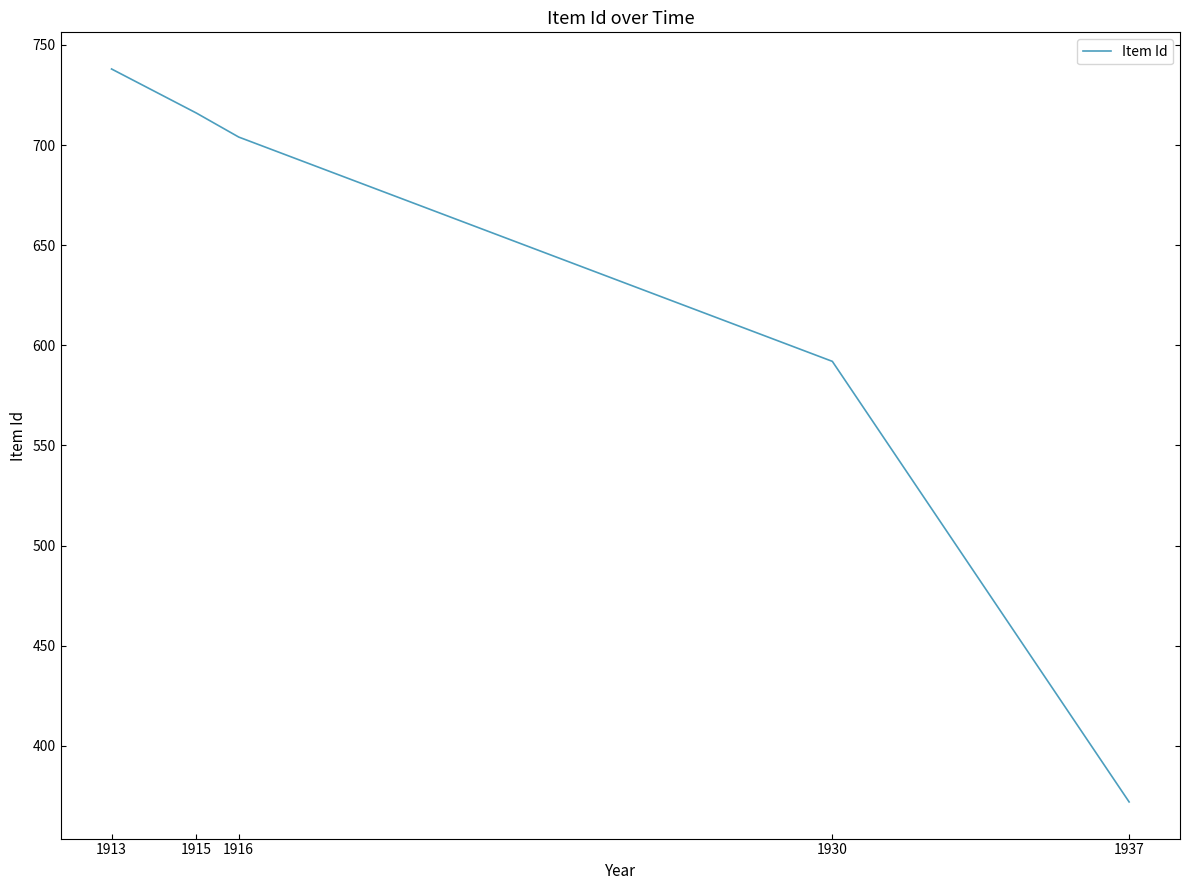

What is the sum of the values at 1930 and 1916?

1296